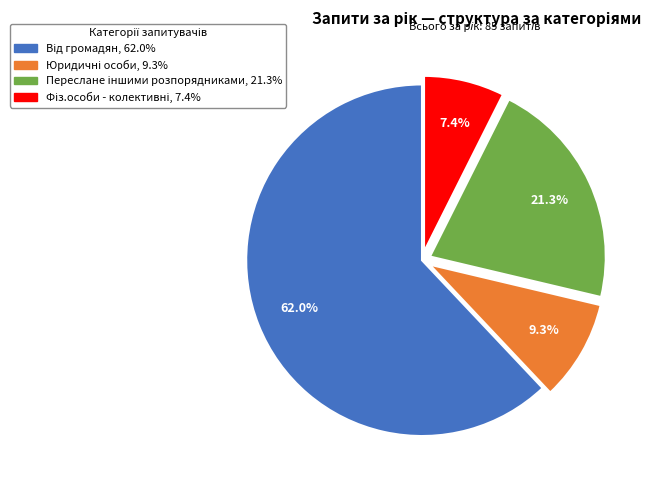

Is there any slice that represents more than half of the pie?

Yes